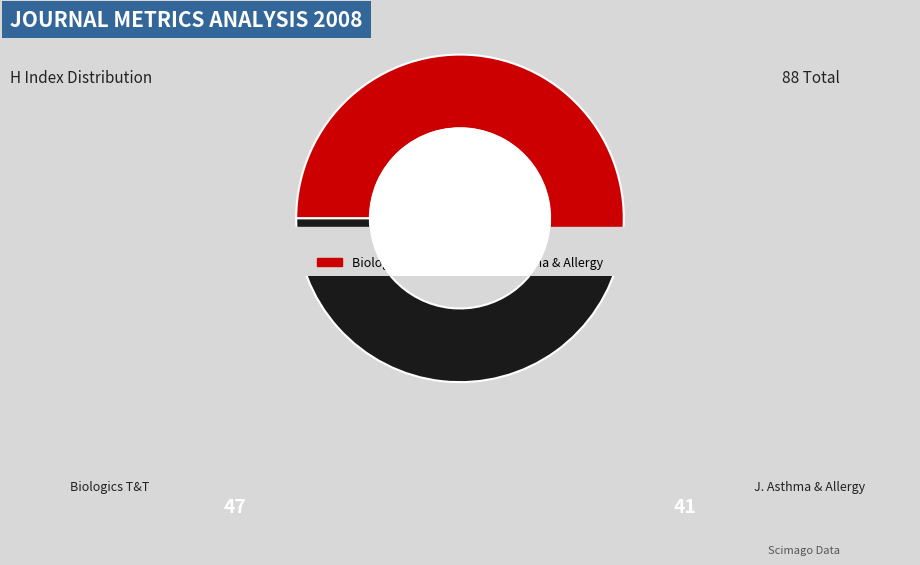

Which category has the smallest portion of the pie?

Journal of Asthma and Allergy